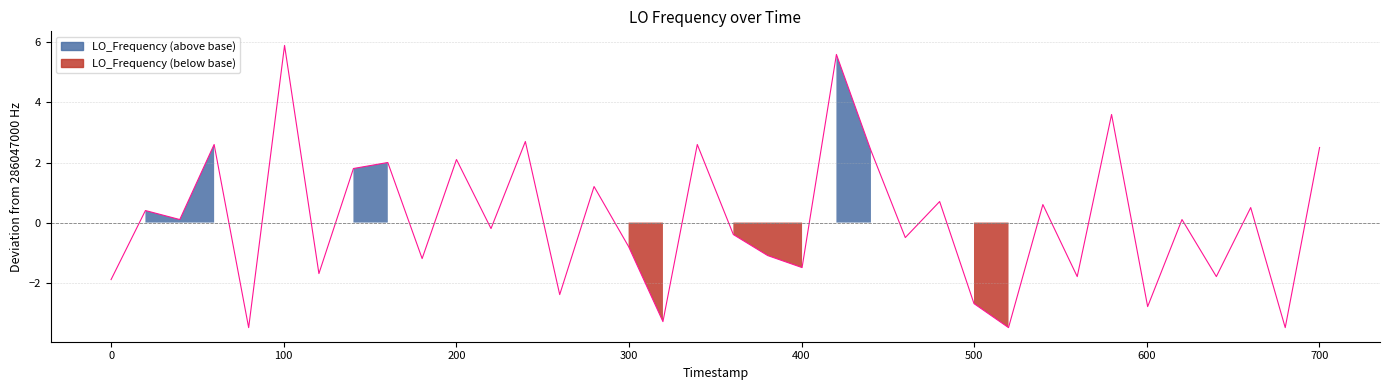

What is the difference between the second highest and minimum values?

9.1